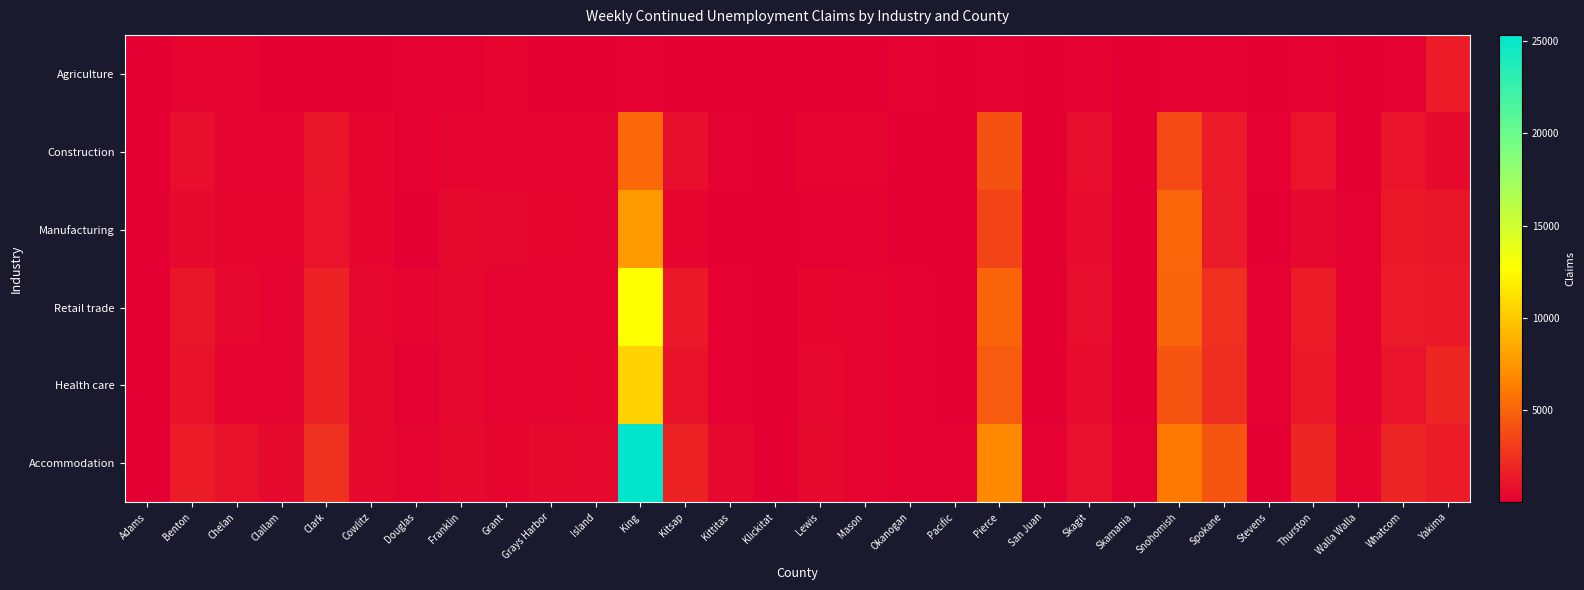

How many categories are shown in the chart?

30